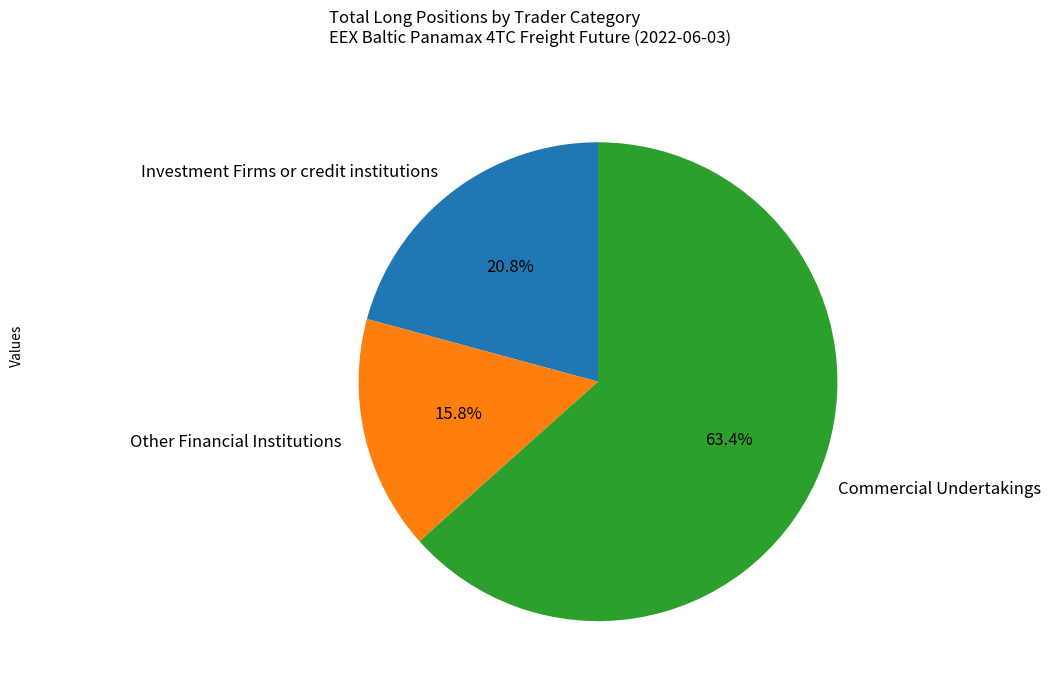

Count the number of slices in the pie.

3